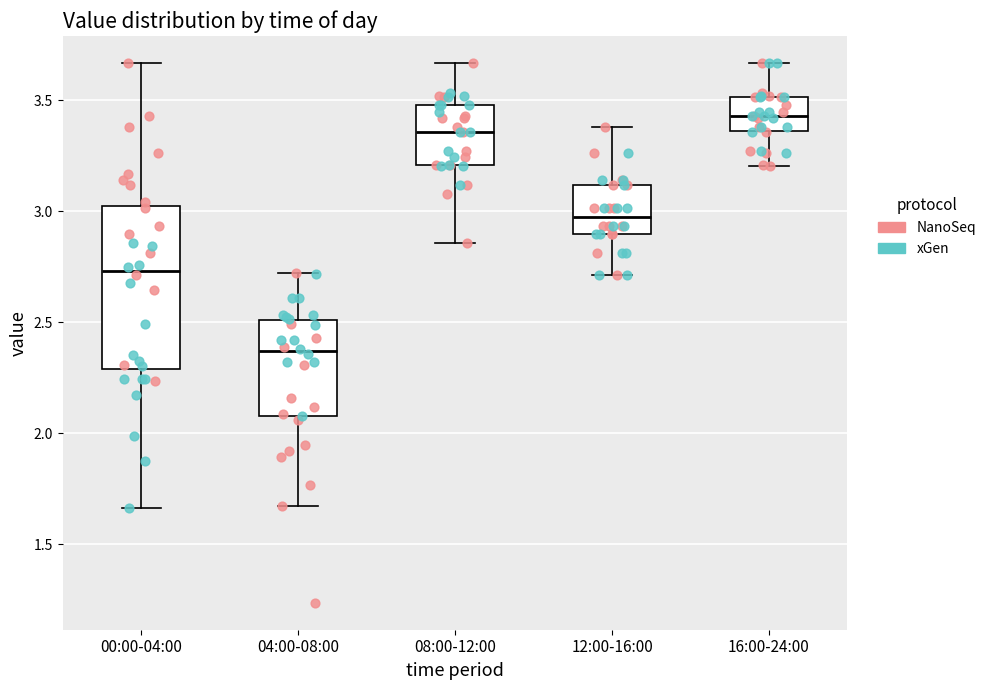

Reading left to right, transcribe this box plot: for each box, give where its median line is, the range the box spans, and where its two whiskers end, as read against the y-axis. The values are not printed on the chart, so give them approximately, as read against the axis.

00:00-04:00: median 2.75, box 2.30 to 3.00, whiskers 1.65 to 3.65
04:00-08:00: median 2.35, box 2.10 to 2.50, whiskers 1.65 to 2.70
08:00-12:00: median 3.35, box 3.20 to 3.50, whiskers 2.85 to 3.65
12:00-16:00: median 3.00, box 2.90 to 3.10, whiskers 2.70 to 3.40
16:00-24:00: median 3.45, box 3.35 to 3.50, whiskers 3.20 to 3.65